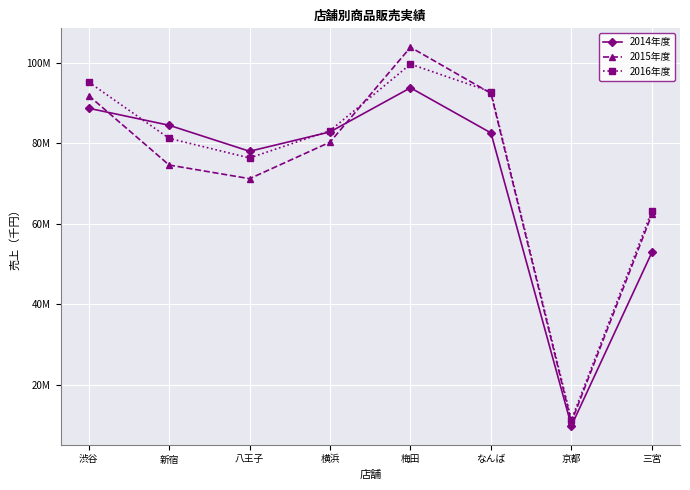

Which has a higher value, 京都 or 横浜?

横浜